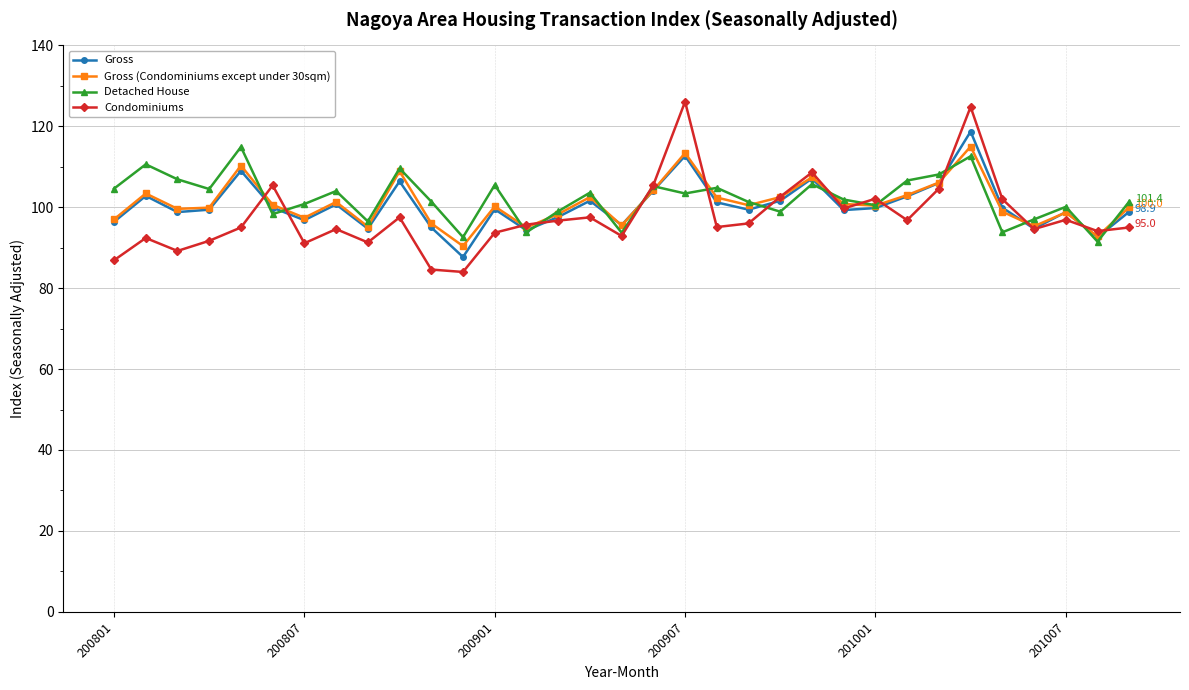

What are all the series names shown in the legend?

Gross, Gross (Condominiums except under 30sqm), Detached House, Condominiums